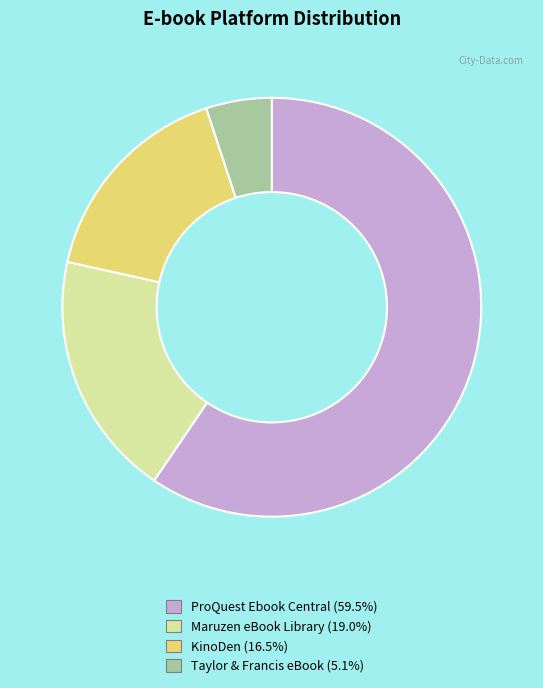

Between Taylor & Francis eBook and KinoDen, which is larger?

KinoDen